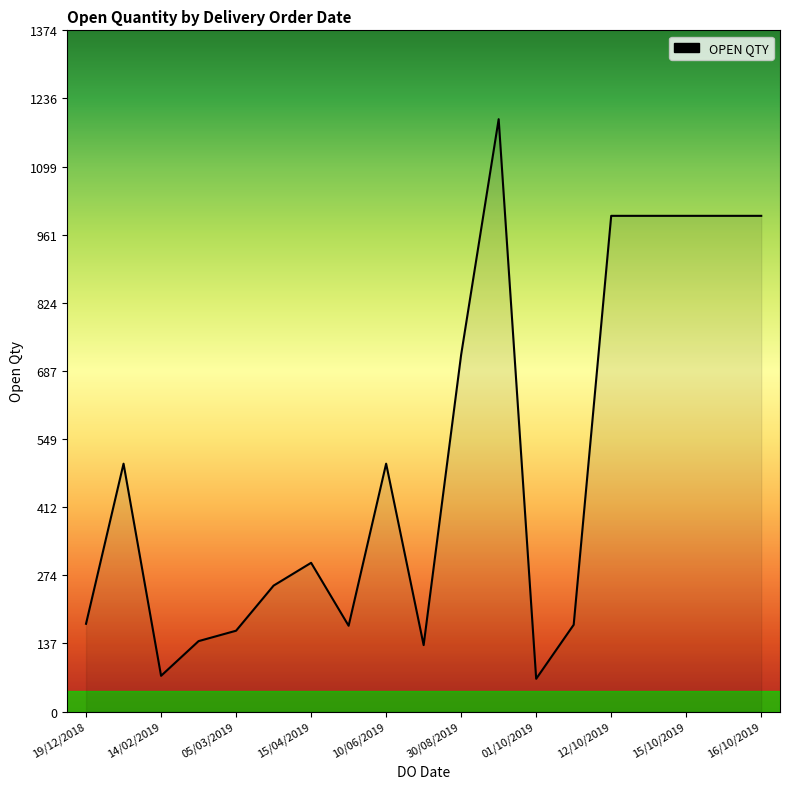

What is the maximum value shown in the chart?

1195